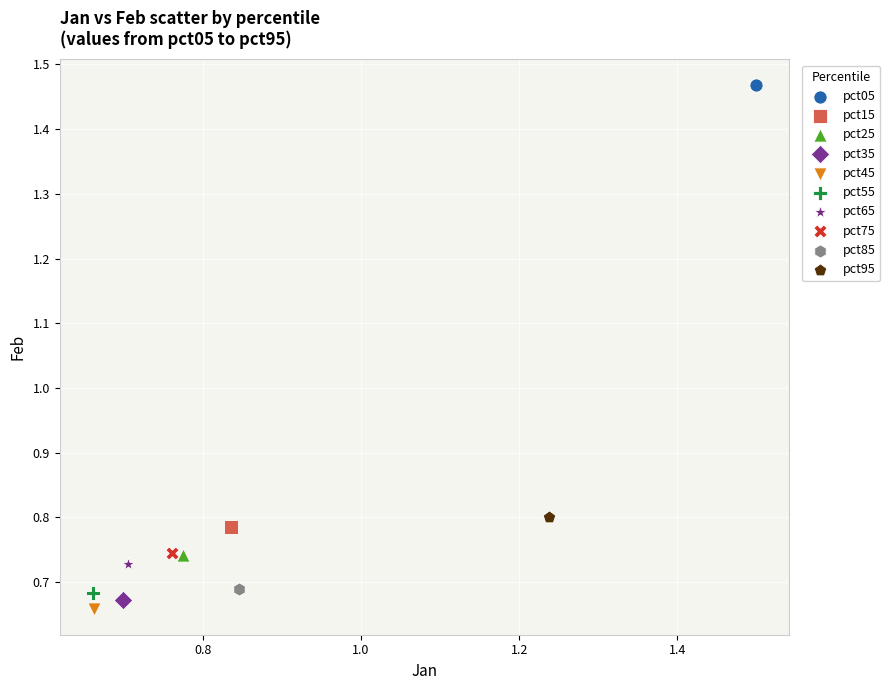

What are all the series names shown in the legend?

pct05, pct15, pct25, pct35, pct45, pct55, pct65, pct75, pct85, pct95